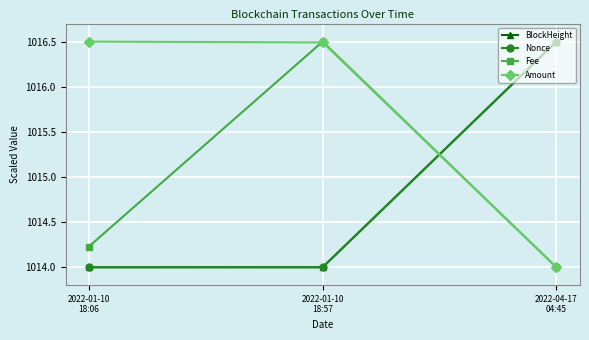

How many lines are shown in the chart?

4